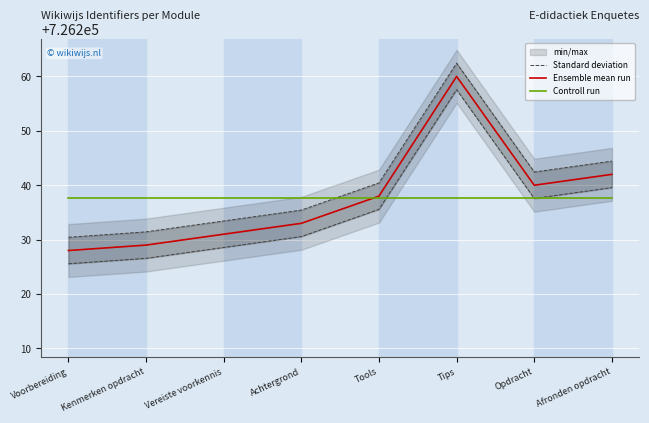

How many data points in Ensemble mean run are above 726238?

3